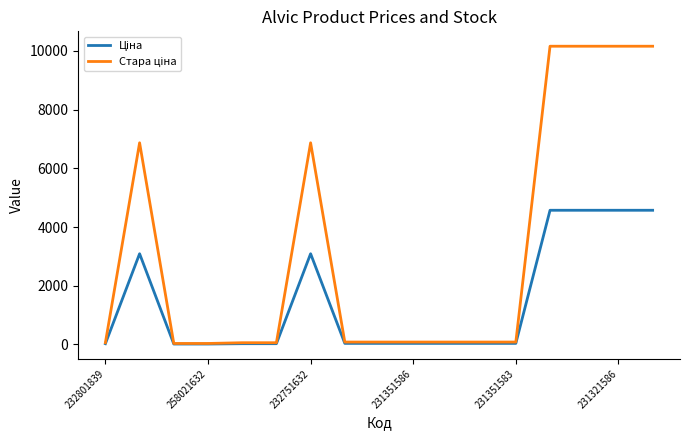

True or false: Стара ціна and Ціна intersect in this chart.

False